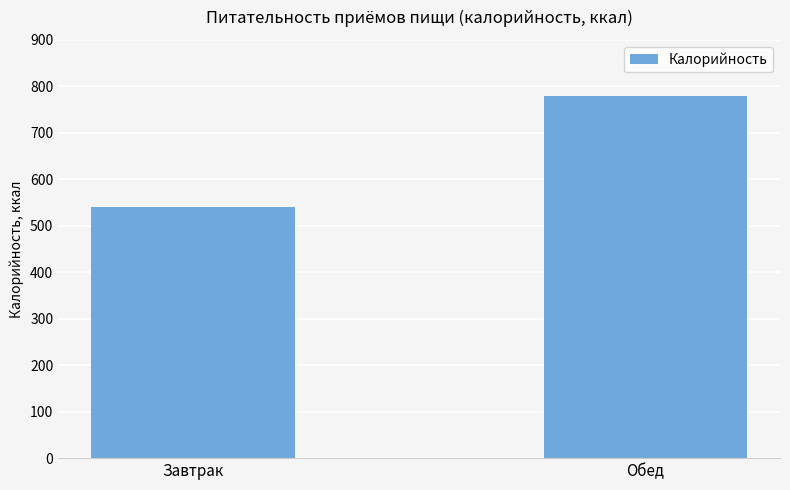

What is the value of the 1st bar from the left?

541.2